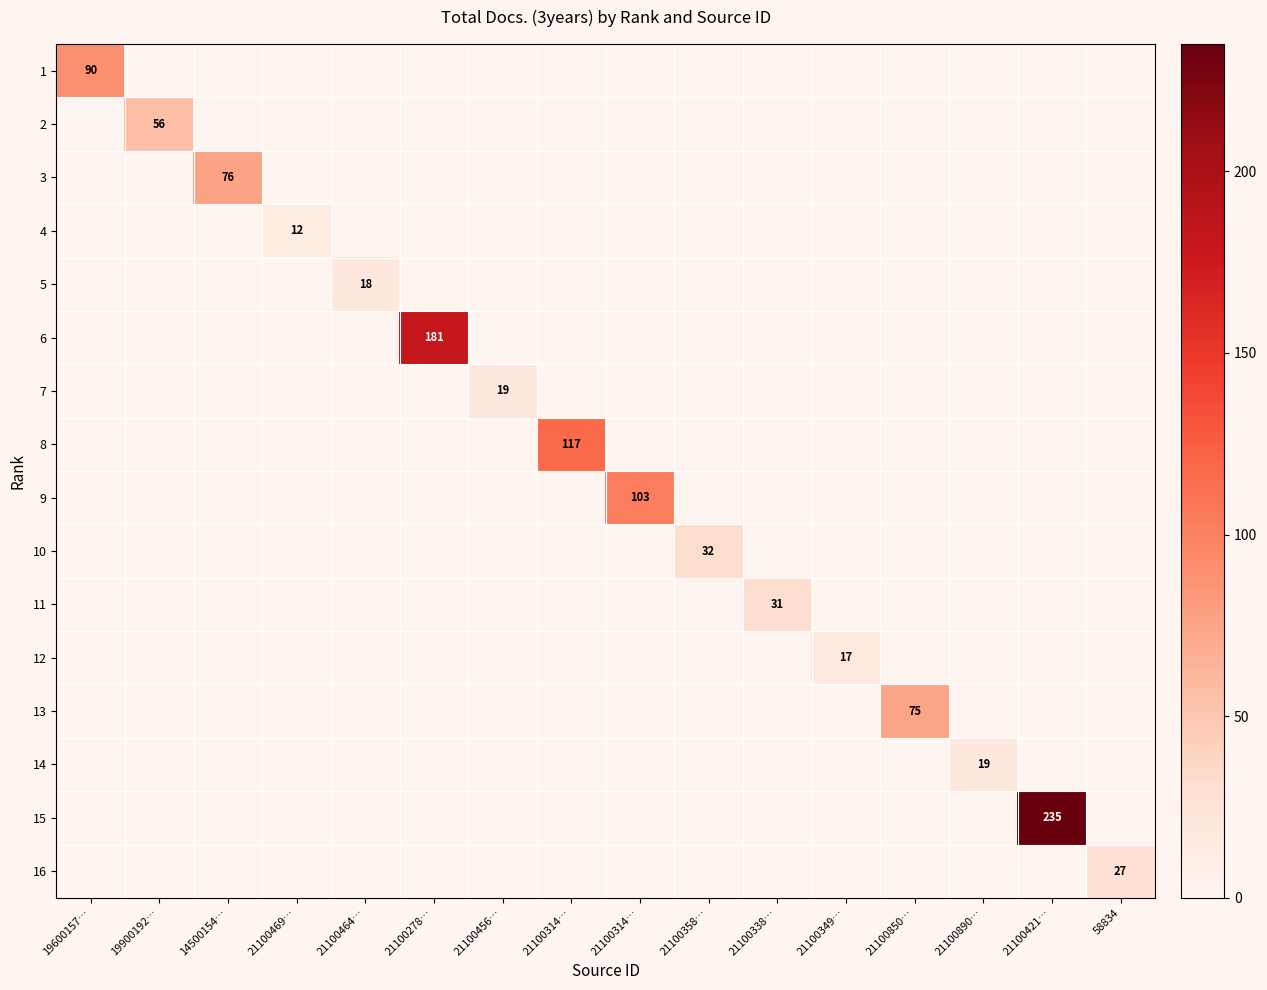

The 14 series shows 13 at 21100456…. True or false?

False